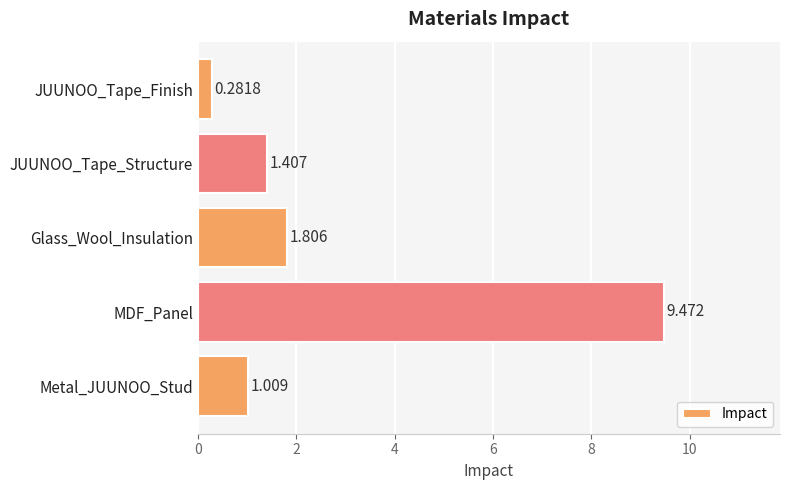

What is the maximum value shown in the chart?

9.5